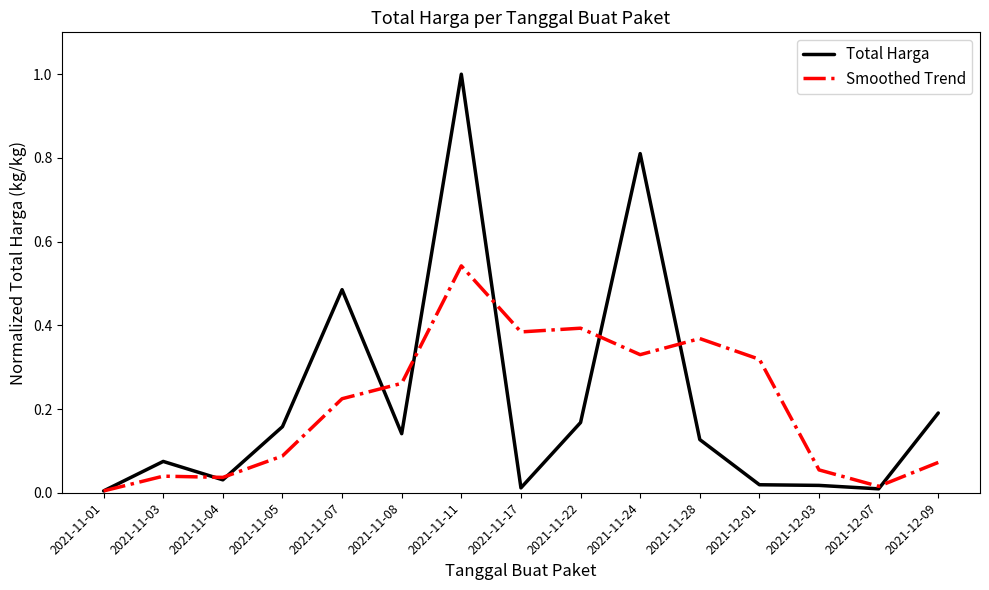

Is it true that Smoothed Trend equals 0.0 at 2021-11-04?

True